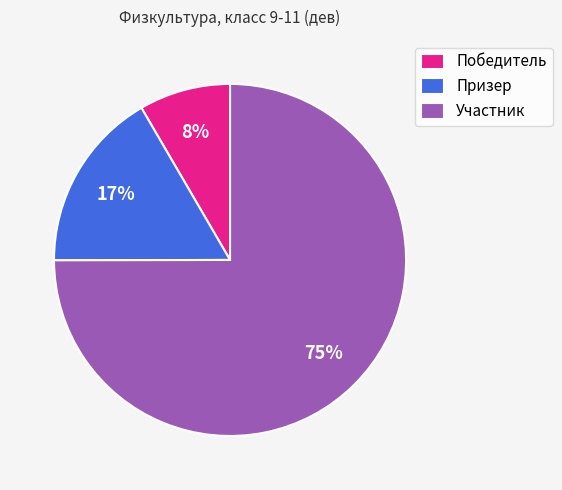

How many segments does this pie chart have?

3